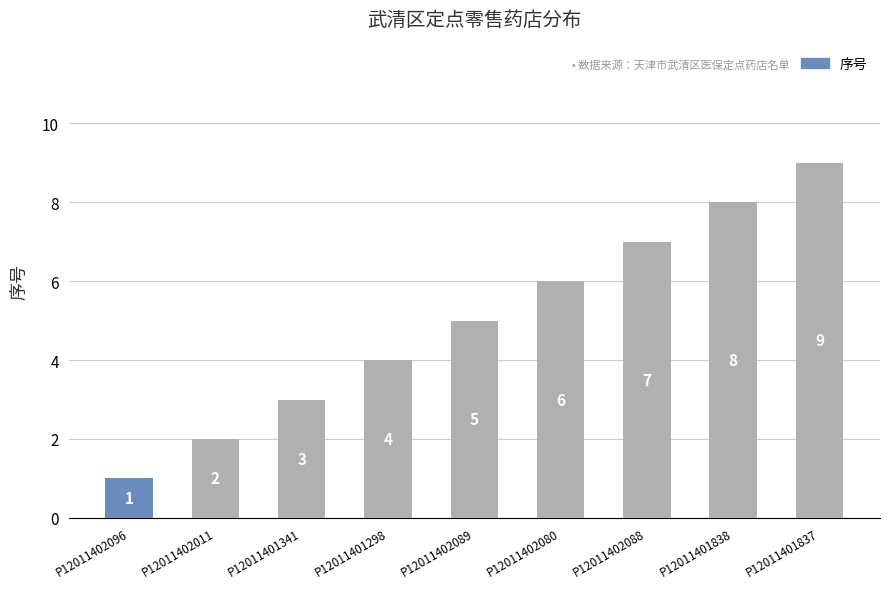

What is the sum of all values?

45